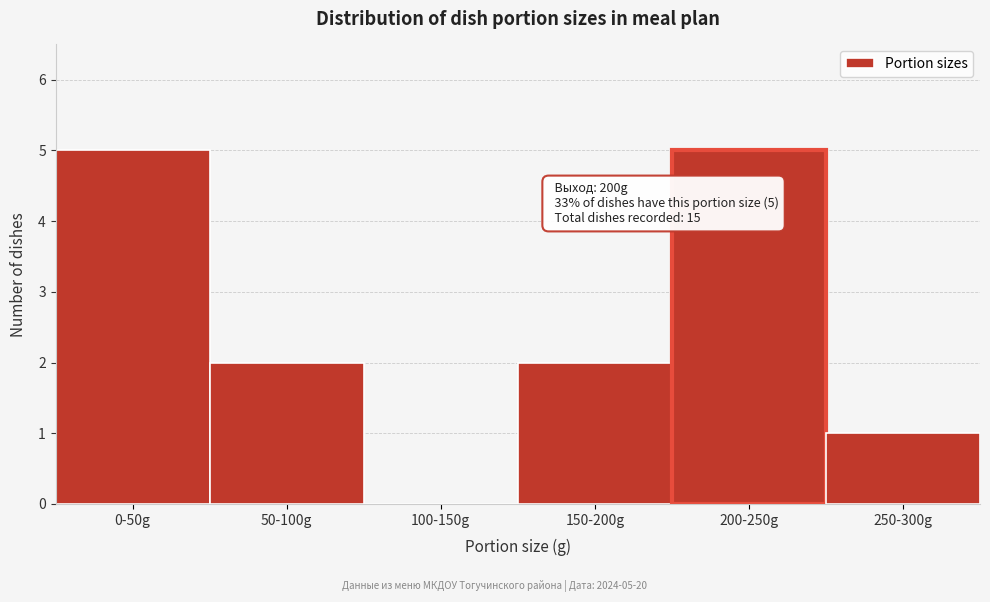

Reading right to left, transcribe all the data shown in this chart.

250-300g=1	200-250g=5	150-200g=2	100-150g=0	50-100g=2	0-50g=5